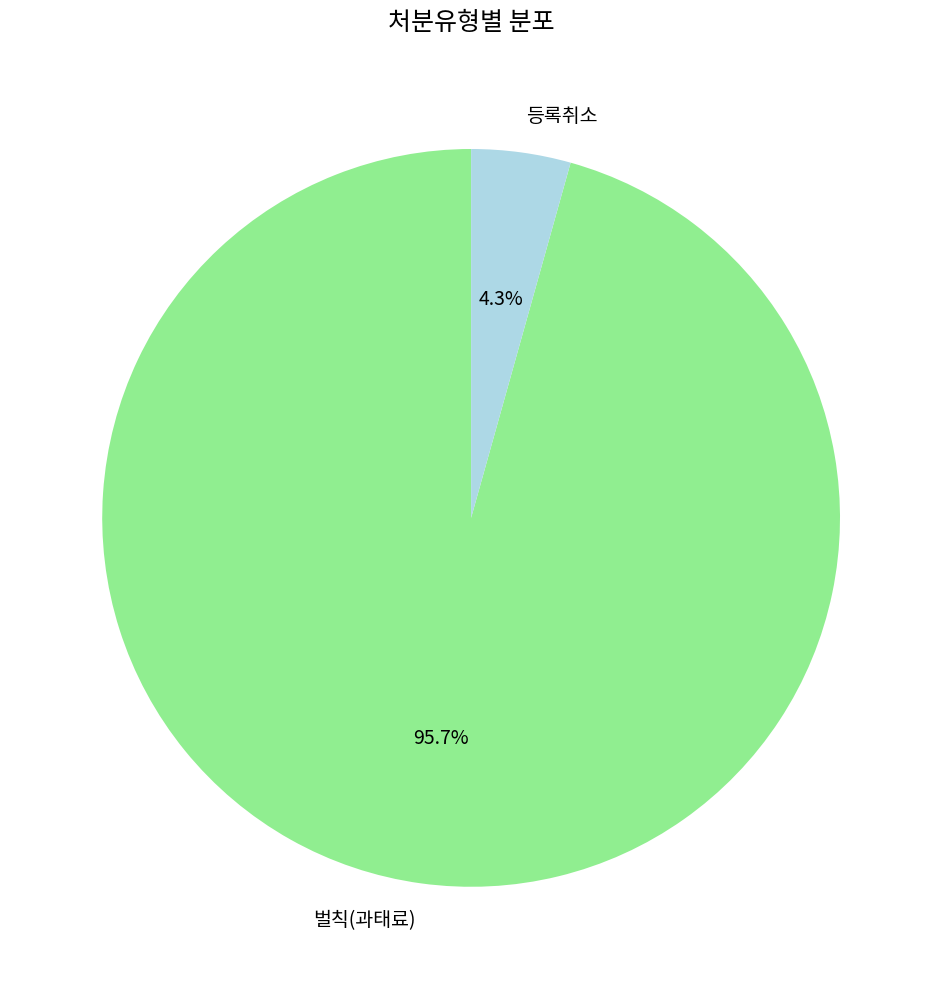

To the nearest percent, what percentage of the pie is 벌칙(과태료)?

96%